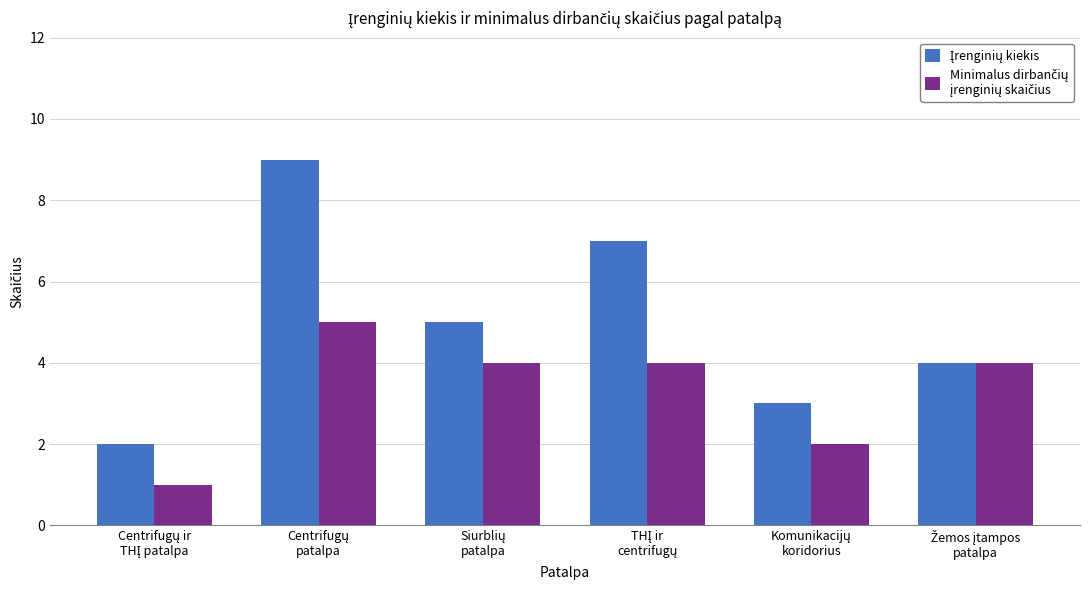

How many groups of bars are there?

6